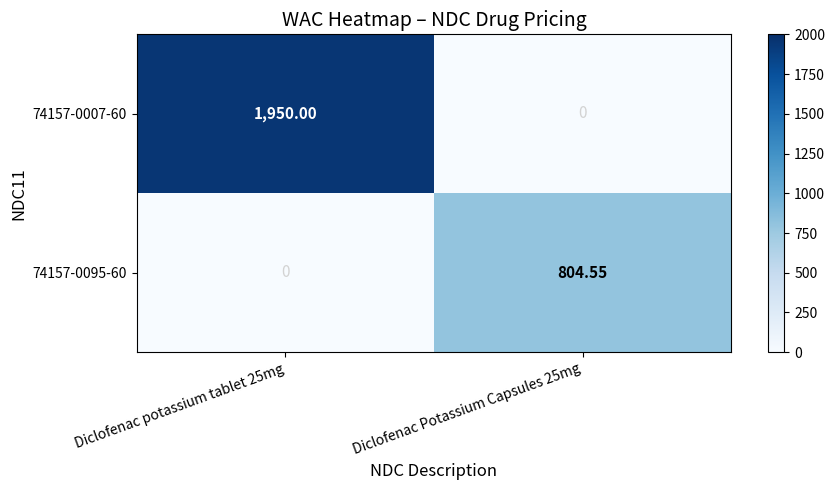

How many distinct data groups are displayed?

2